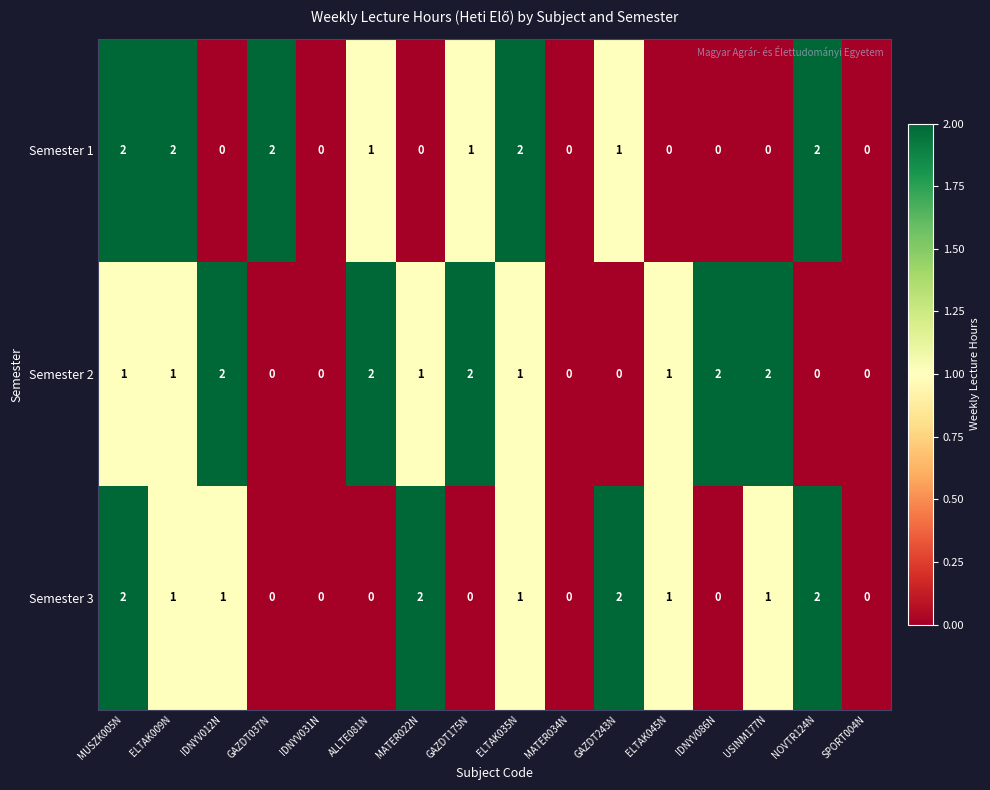

Which series changed the most between ELTAK009N and IDNYV031N?

Semester 1